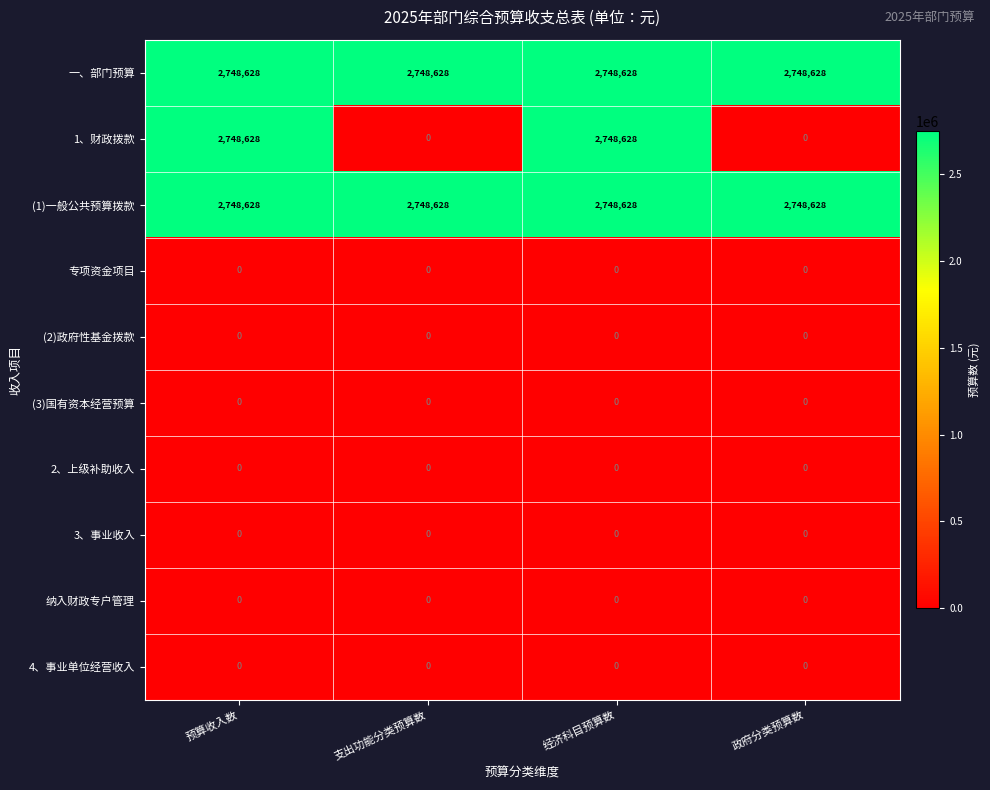

Between 支出功能分类预算数 and 经济科目预算数, which series saw the biggest shift?

1、财政拨款